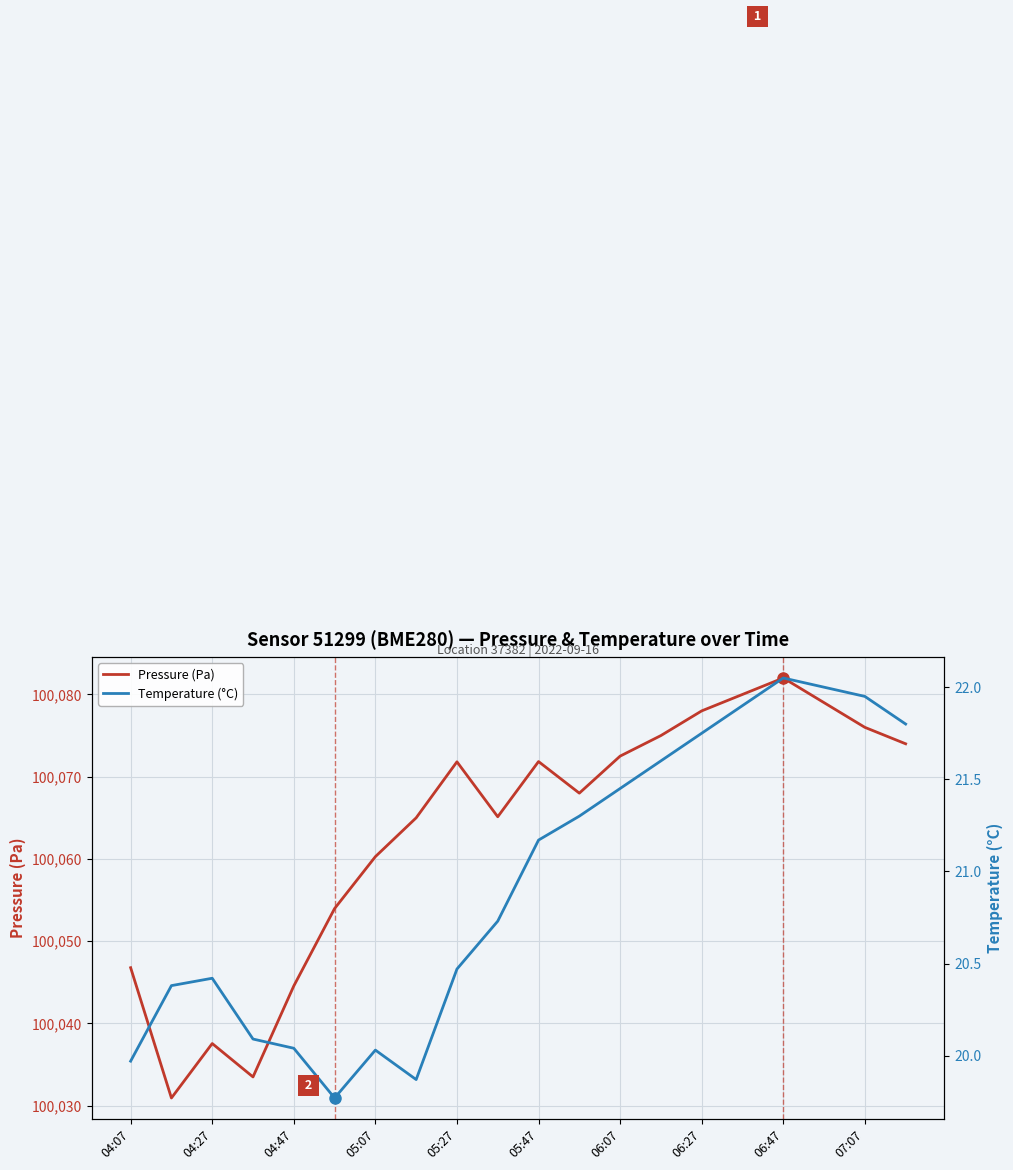

Which series has the largest total across all categories?

Pressure (Pa)